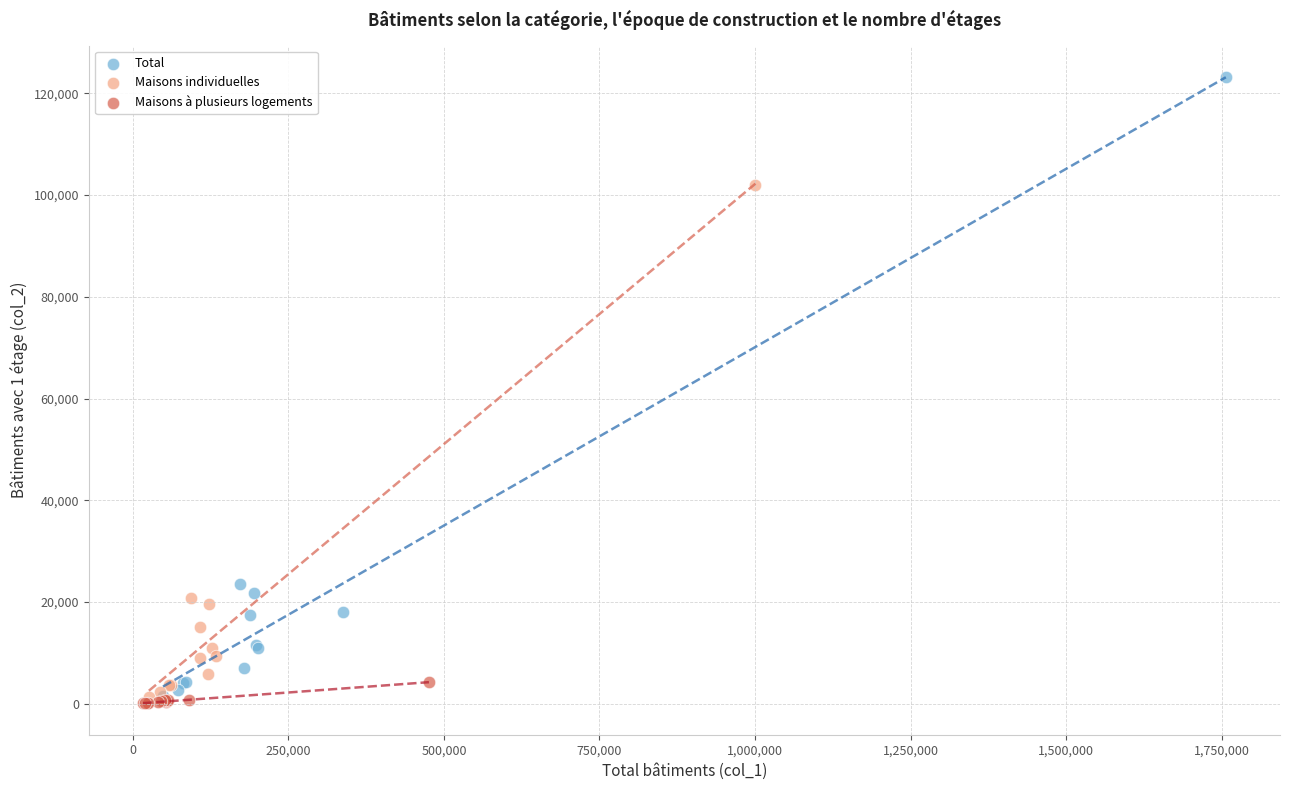

Which series contains the highest Y value?

Total